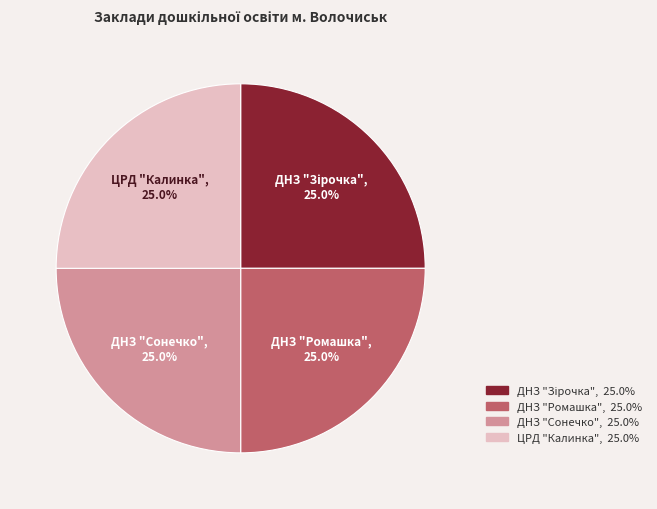

What percentage is NOT represented by ЦРД "Калинка"?

75.0%